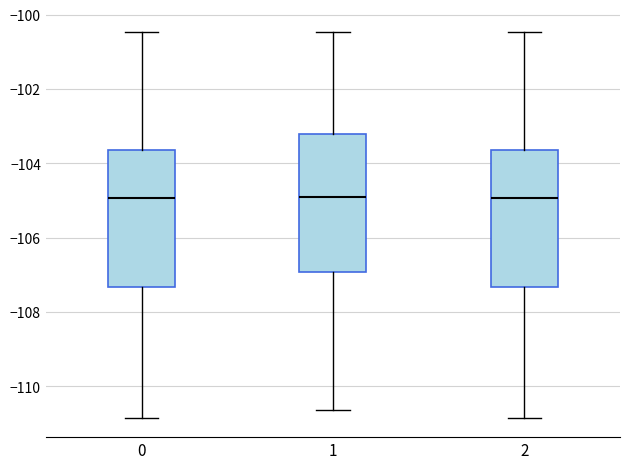

Reading left to right, transcribe this box plot: for each box, give where its median line is, the range the box spans, and where its two whiskers end, as read against the y-axis. The values are not printed on the chart, so give them approximately, as read against the axis.

0: median -105.0, box -107.4 to -103.6, whiskers -110.8 to -100.4
1: median -105.0, box -107.0 to -103.2, whiskers -110.6 to -100.4
2: median -105.0, box -107.4 to -103.6, whiskers -110.8 to -100.4